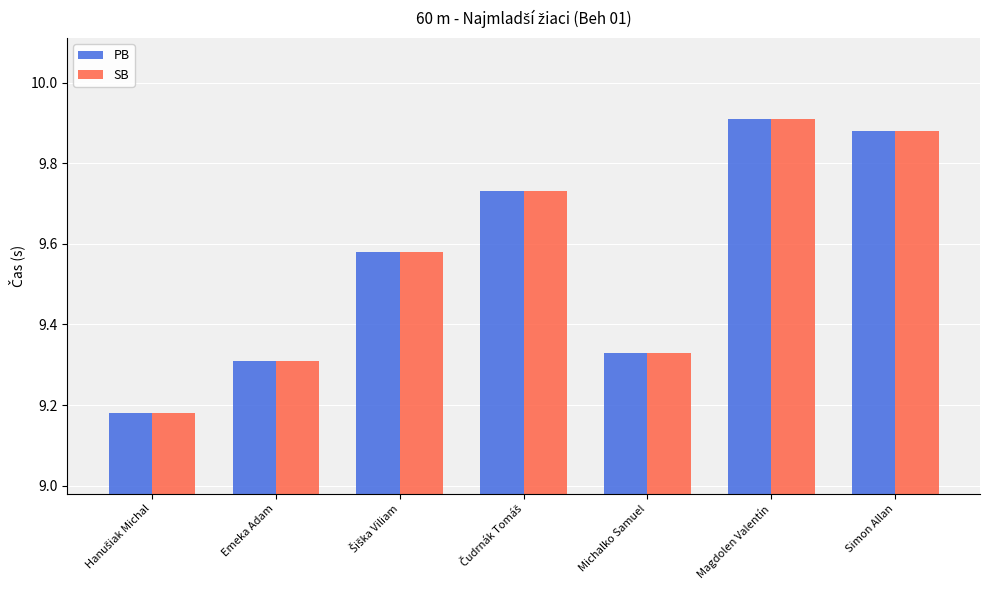

At which category is the sum across all series the highest?

Magdolen Valentín